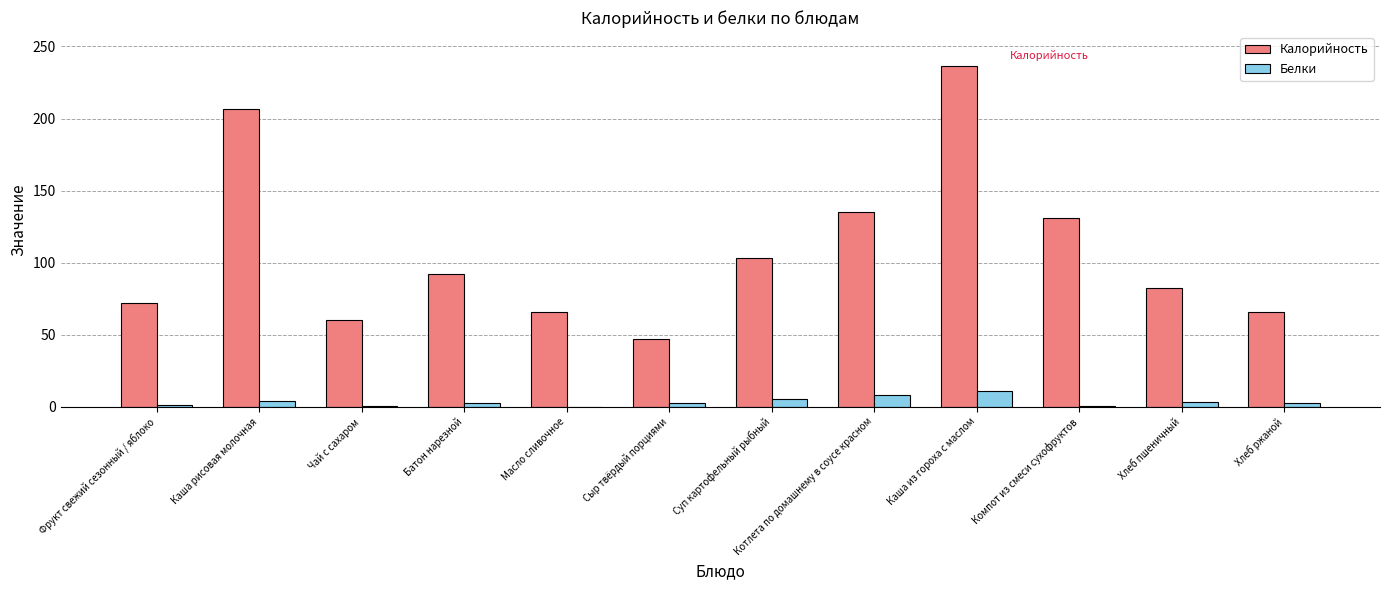

What is the total value across all series at Батон нарезной?

94.6